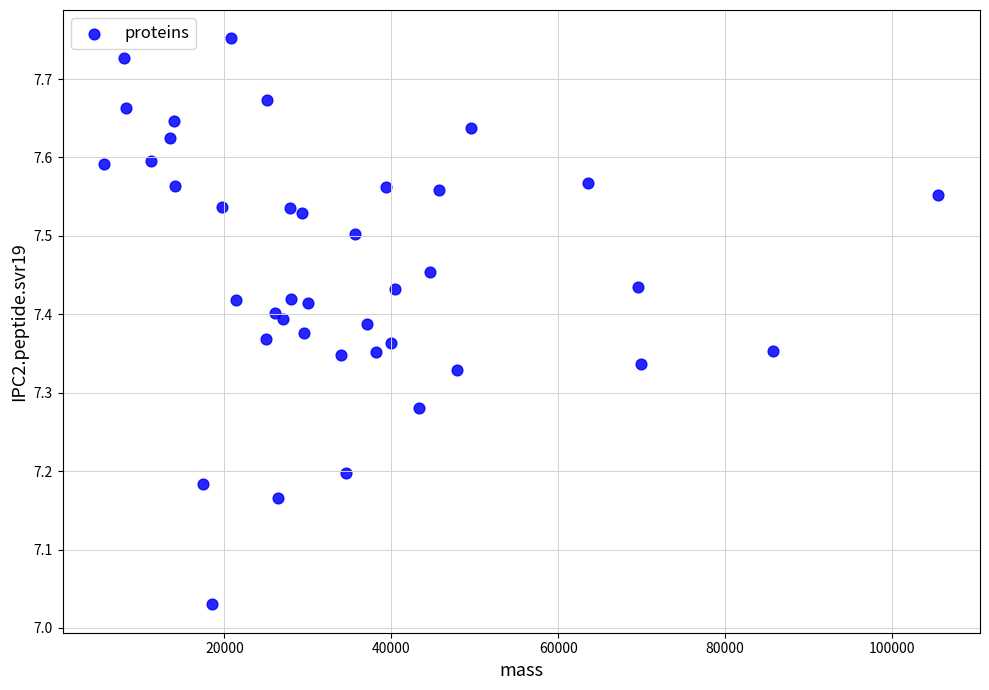

What is the range of Y values (max minus min)?

0.7